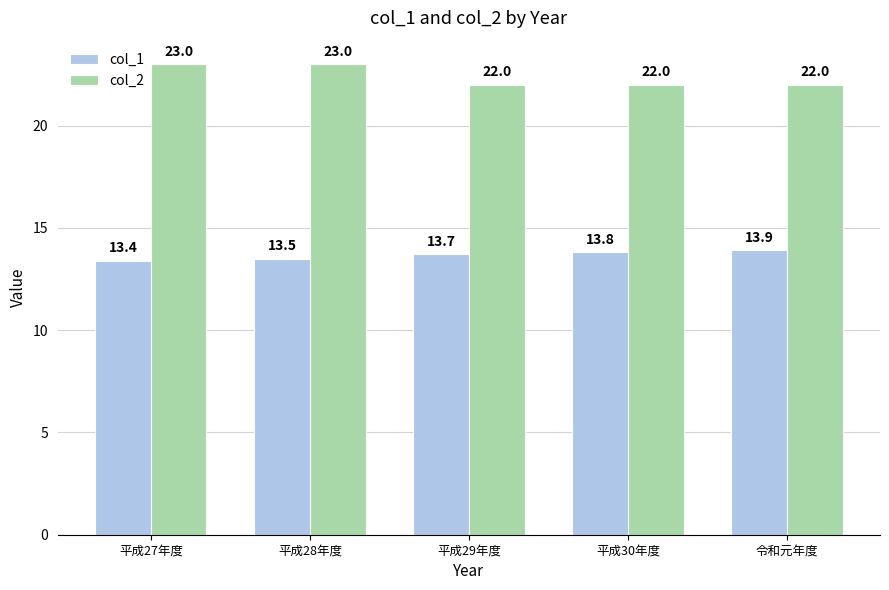

What are all the series names shown in the legend?

col_1, col_2